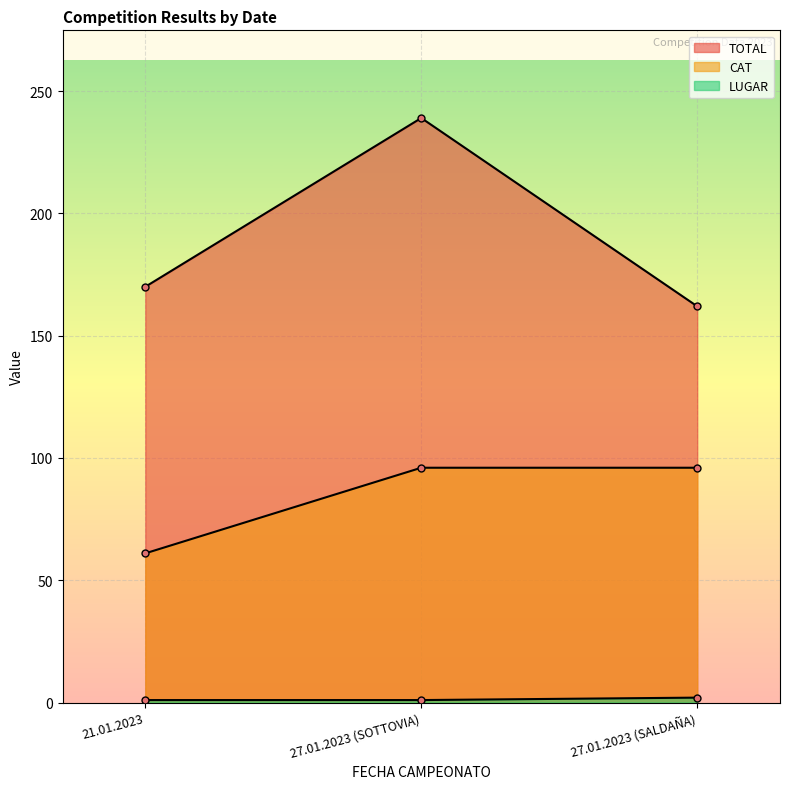

The LUGAR series shows 1 at 27.01.2023 (SALDAÑA). True or false?

False